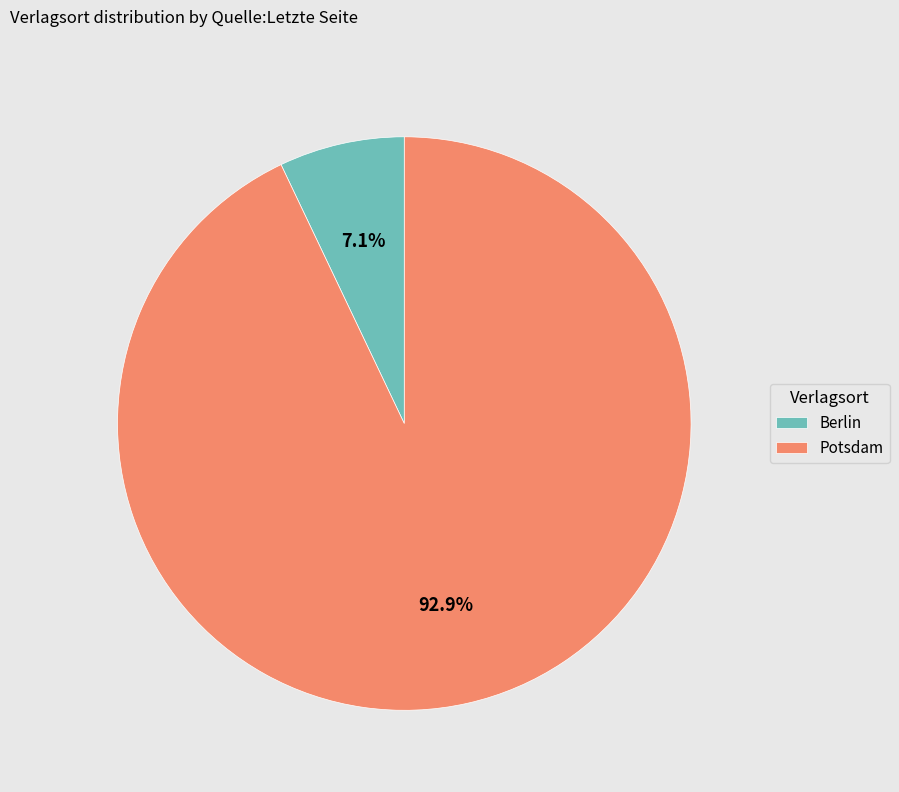

Does any single category account for the majority?

Yes